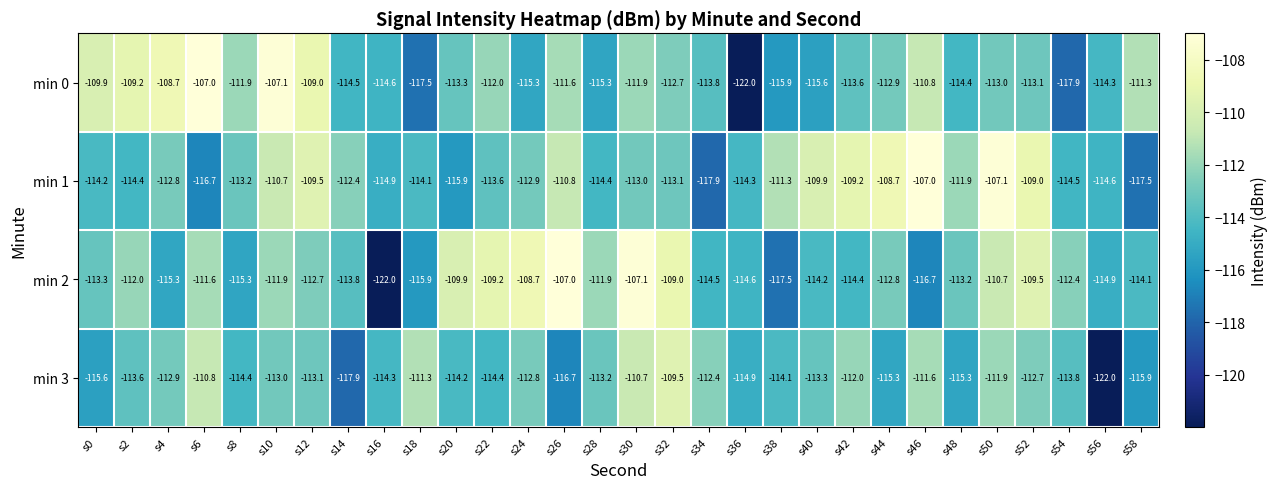

What is the difference between the highest and lowest values at s58?

6.2